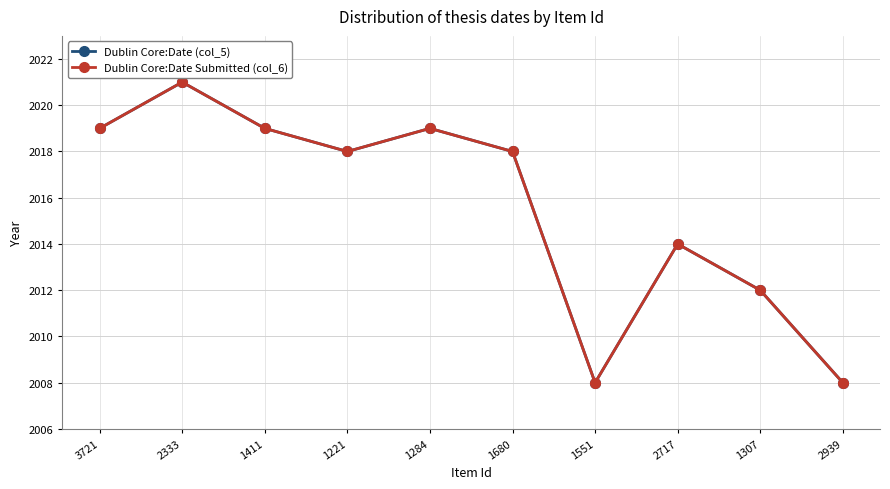

Does the chart display data point markers on the line(s)?

Yes